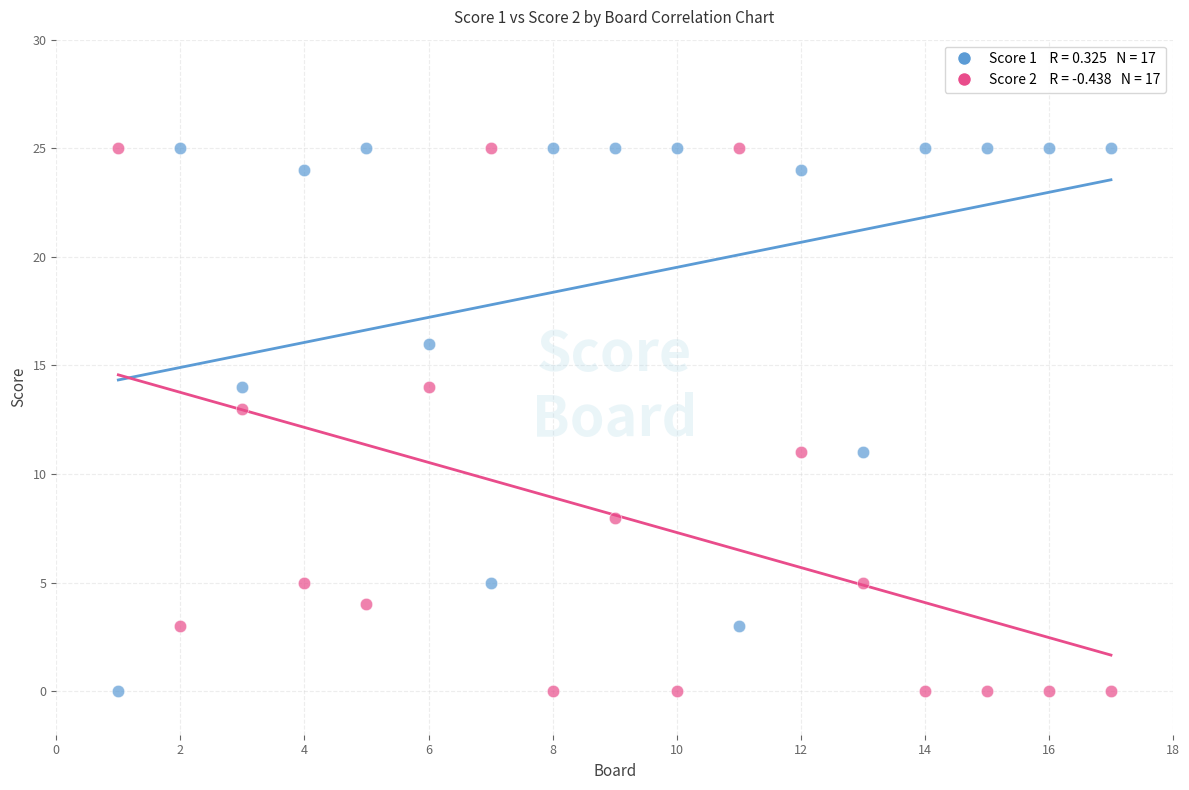

Across all data points, what is the range of X values (max minus min)?

16